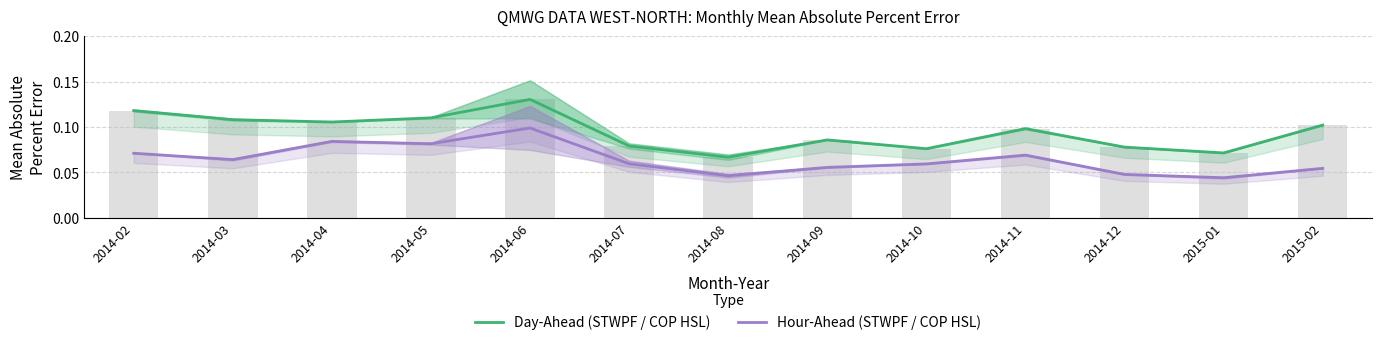

Is it true that Day-Ahead (STWPF / COP HSL) equals 0.1 at 2015-02?

True